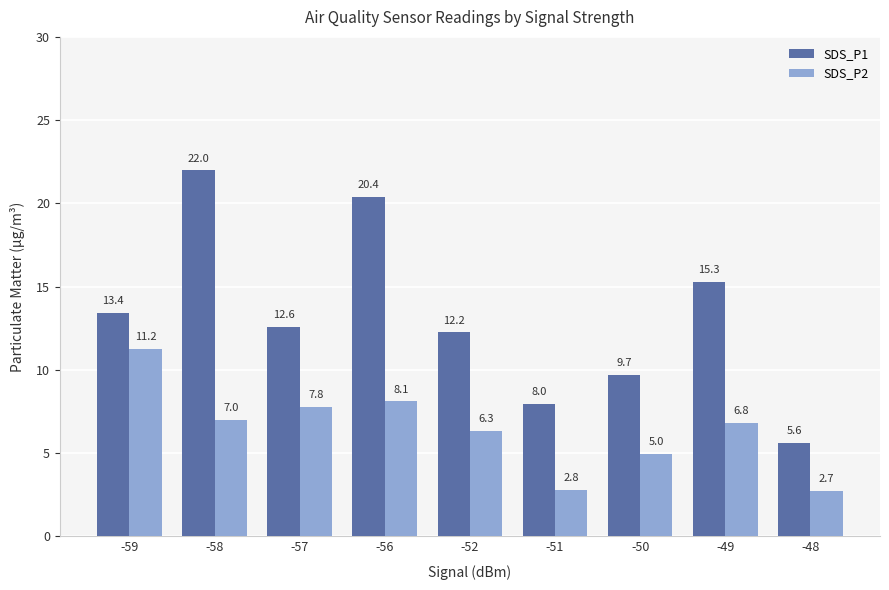

What are all the series names shown in the legend?

SDS_P1, SDS_P2